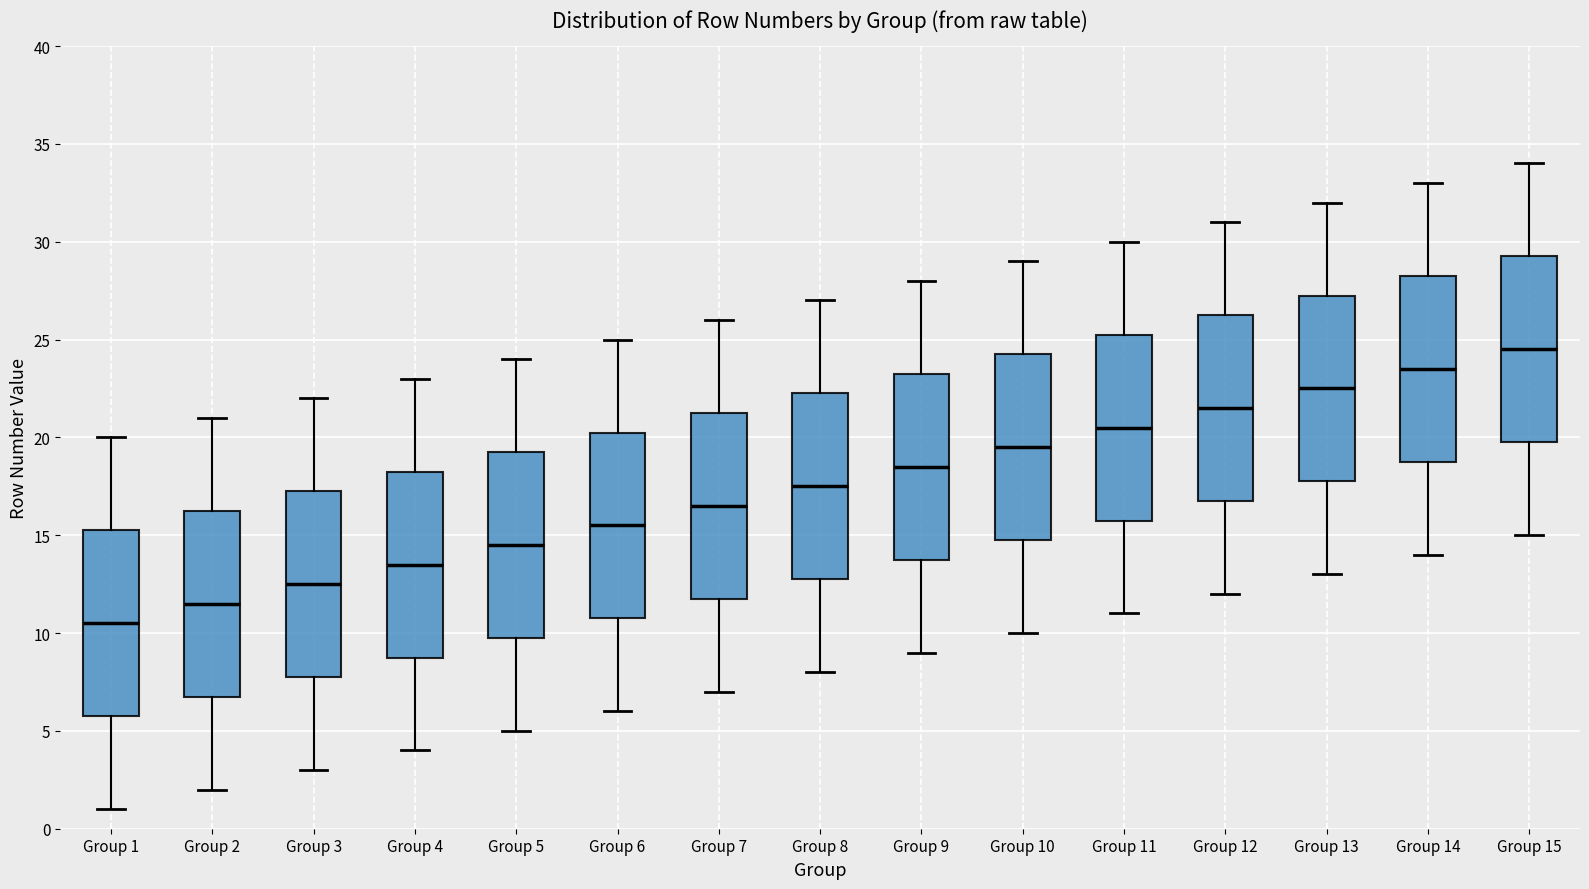

Reading left to right, read every box against the y-axis: the position of its median line, the range the box covers, and the ends of its whiskers. The values are not printed on the chart, so give them approximately, as read against the axis.

Group 1: median 10.5, box 6.0 to 15.5, whiskers 1.0 to 20.0
Group 2: median 11.5, box 7.0 to 16.5, whiskers 2.0 to 21.0
Group 3: median 12.5, box 8.0 to 17.5, whiskers 3.0 to 22.0
Group 4: median 13.5, box 9.0 to 18.5, whiskers 4.0 to 23.0
Group 5: median 14.5, box 10.0 to 19.5, whiskers 5.0 to 24.0
Group 6: median 15.5, box 11.0 to 20.5, whiskers 6.0 to 25.0
Group 7: median 16.5, box 12.0 to 21.5, whiskers 7.0 to 26.0
Group 8: median 17.5, box 13.0 to 22.5, whiskers 8.0 to 27.0
Group 9: median 18.5, box 14.0 to 23.5, whiskers 9.0 to 28.0
Group 10: median 19.5, box 15.0 to 24.5, whiskers 10.0 to 29.0
Group 11: median 20.5, box 16.0 to 25.5, whiskers 11.0 to 30.0
Group 12: median 21.5, box 17.0 to 26.5, whiskers 12.0 to 31.0
Group 13: median 22.5, box 18.0 to 27.5, whiskers 13.0 to 32.0
Group 14: median 23.5, box 19.0 to 28.5, whiskers 14.0 to 33.0
Group 15: median 24.5, box 20.0 to 29.5, whiskers 15.0 to 34.0